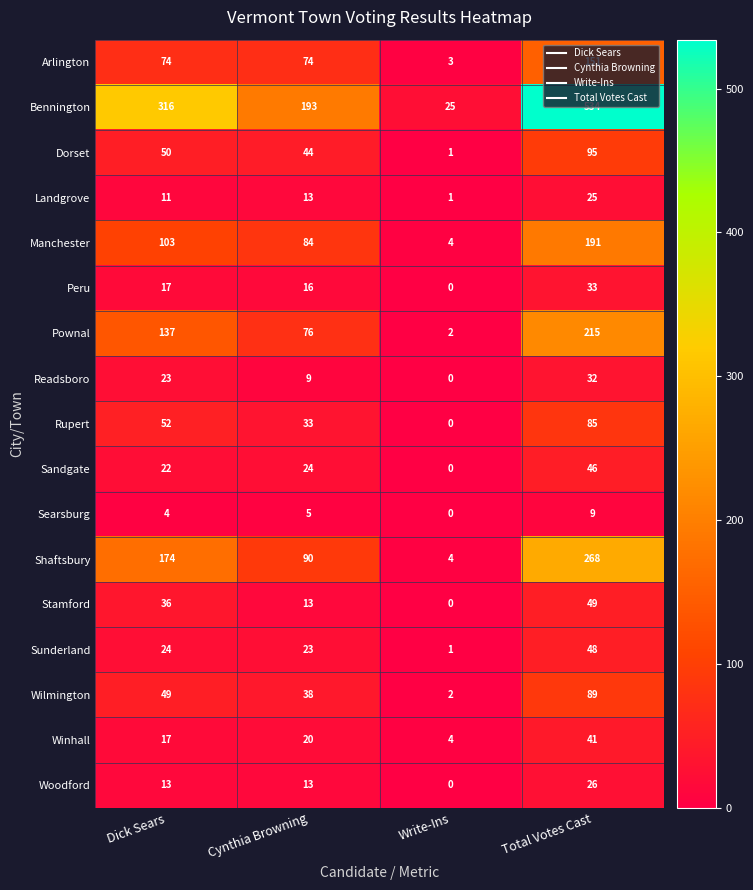

At how many categories does at least one series exceed 15?

4